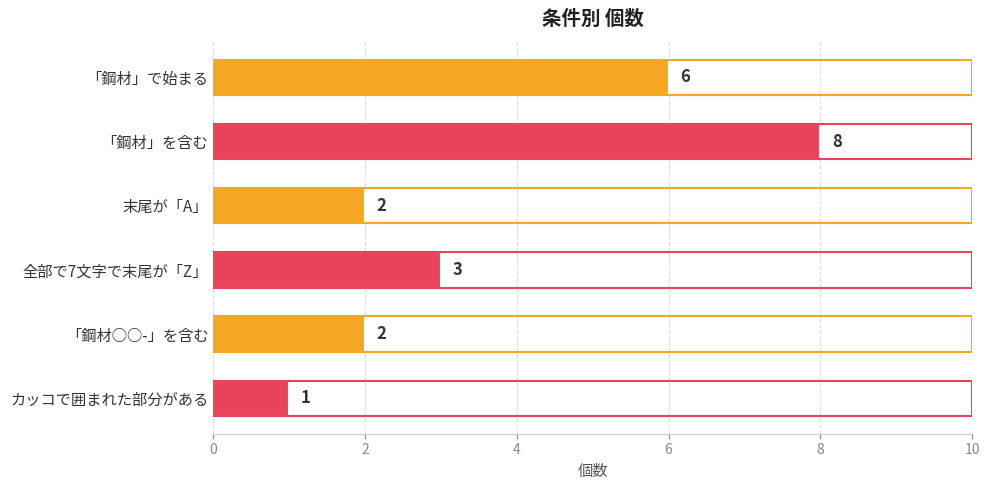

What is the smallest value displayed?

1